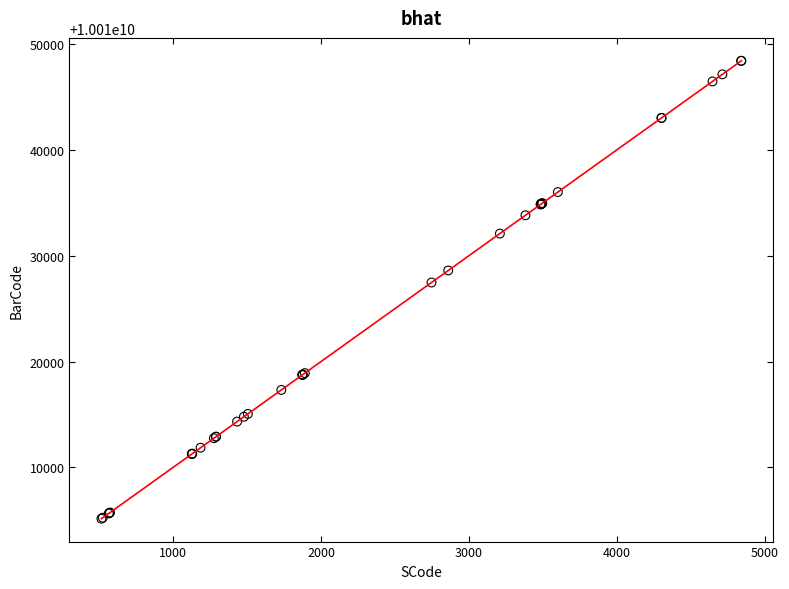

What Y value in the scatter plot is closest to 10010026779?

10010027461